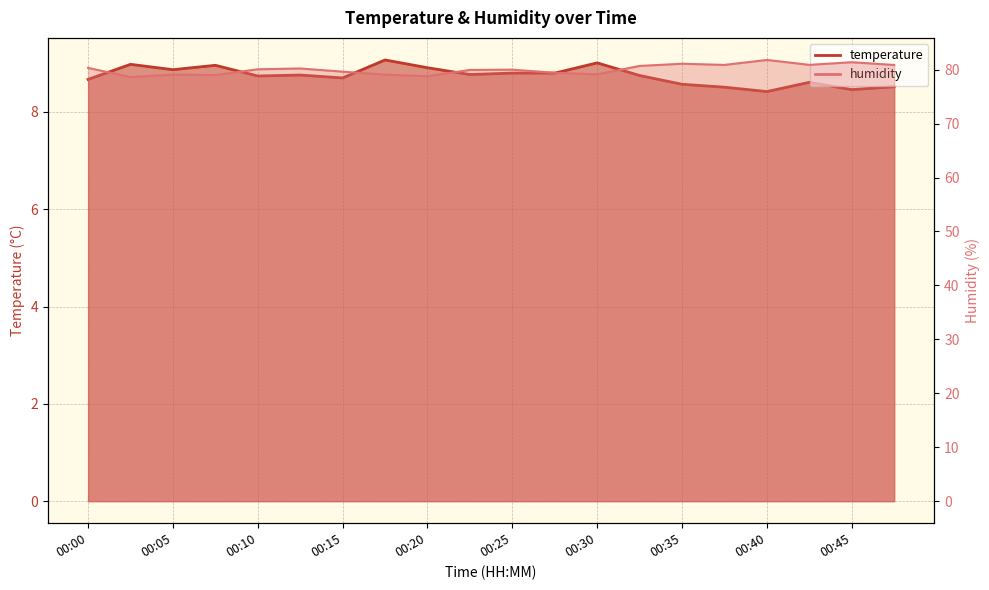

True or false: temperature and humidity cross at least once.

False